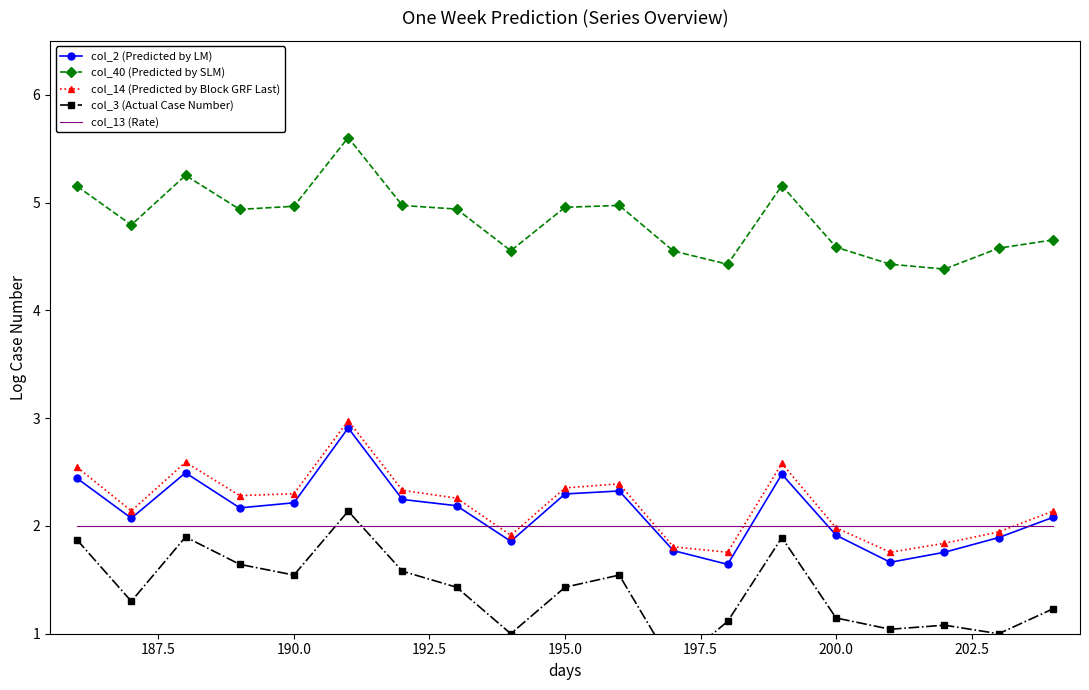

Read the col_40 (Predicted by SLM) value at 195.0.

5.0